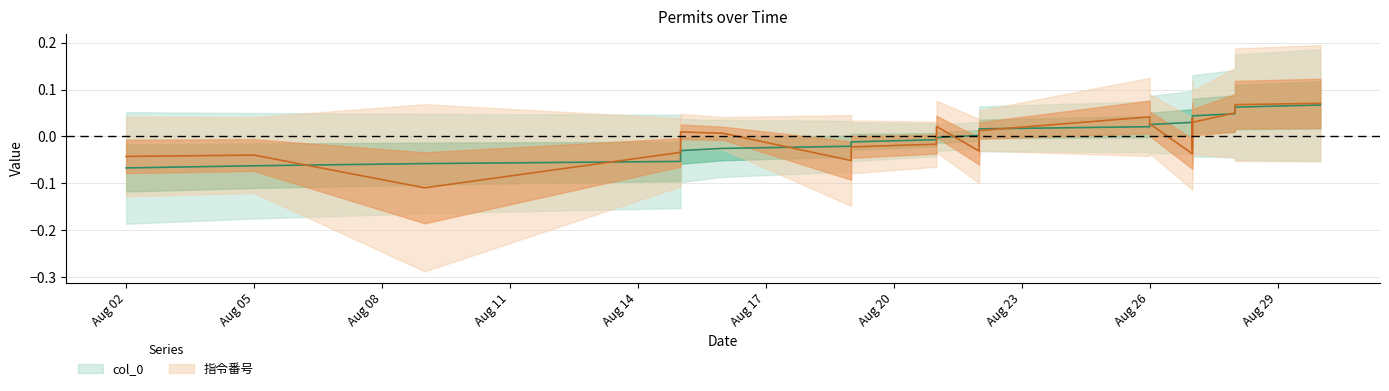

How many lines are shown in the chart?

2